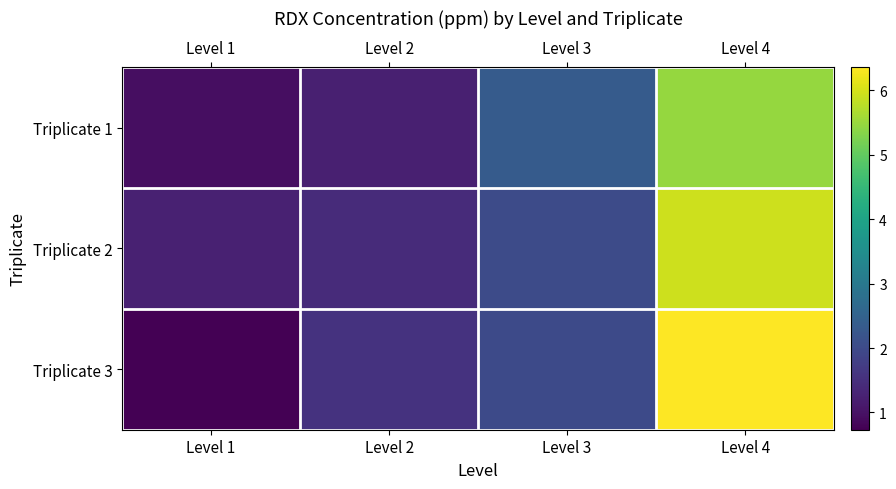

Which series has the largest range (max minus min)?

Triplicate 3